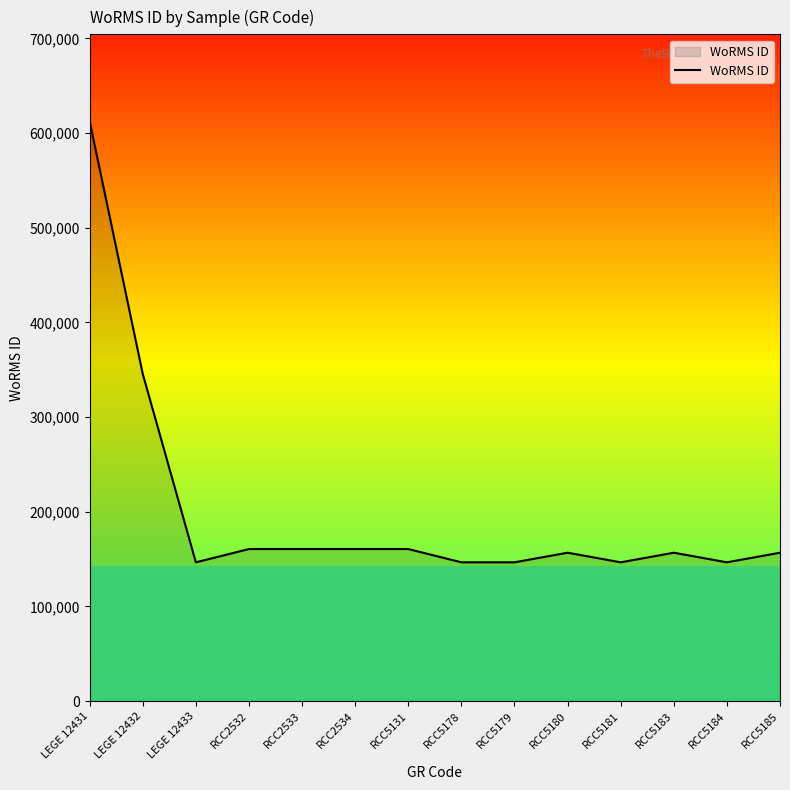

What is the difference between the maximum and minimum values?

465876